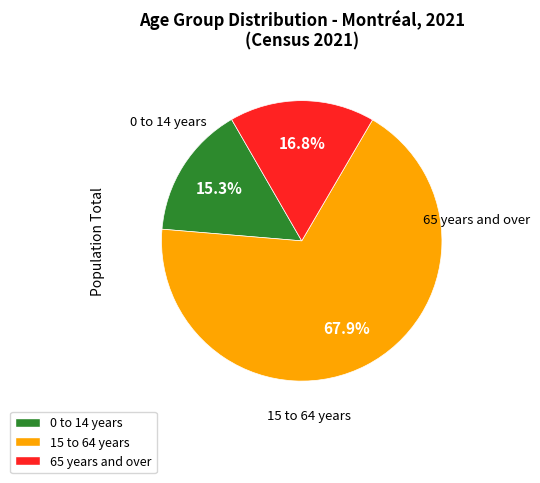

True or false: 65 years and over accounts for 30% of the total.

False